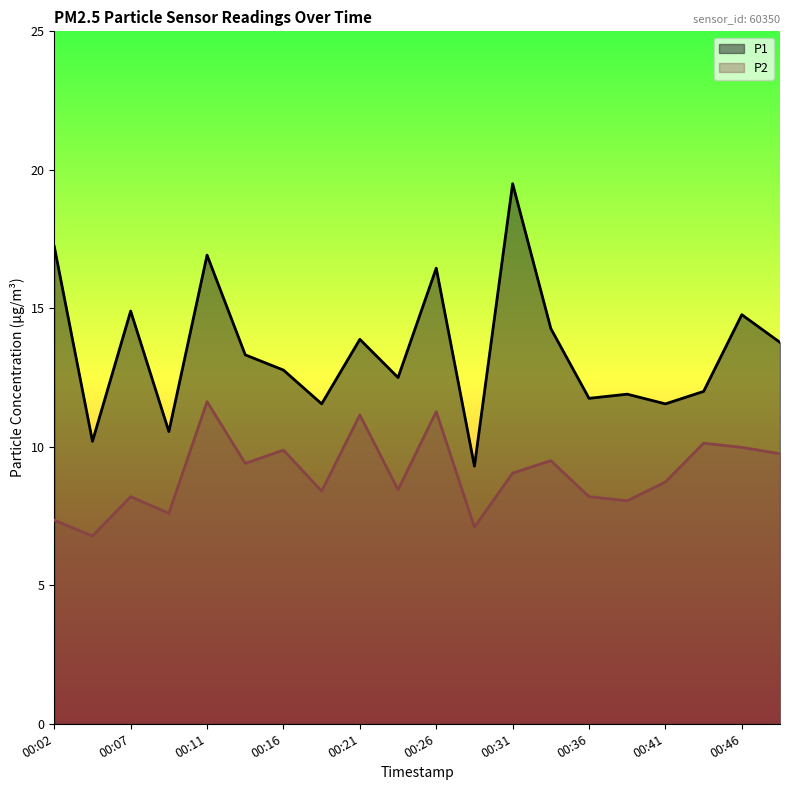

Count the number of data series in this chart.

2